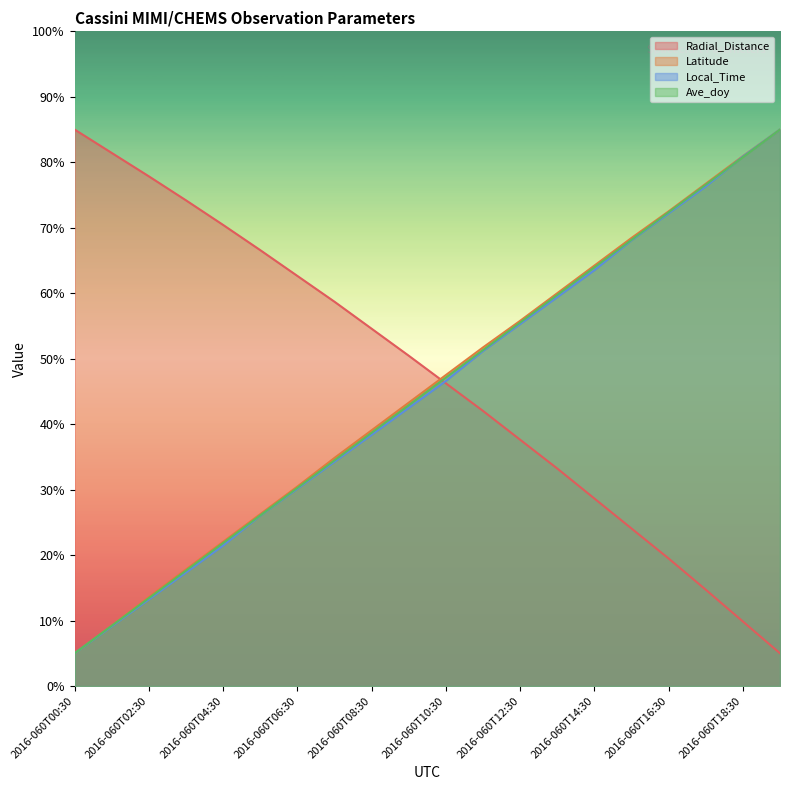

What position from the left is 2016-060T02:30?

3